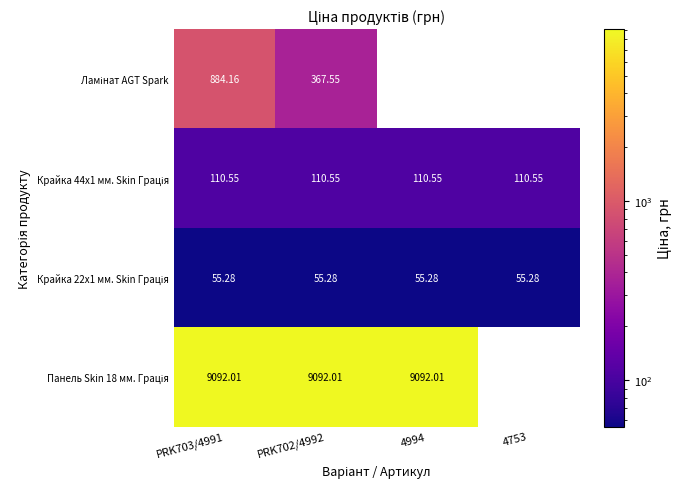

At which label does Крайка 22x1 мм. Skin Грація reach its minimum?

PRK703/4991